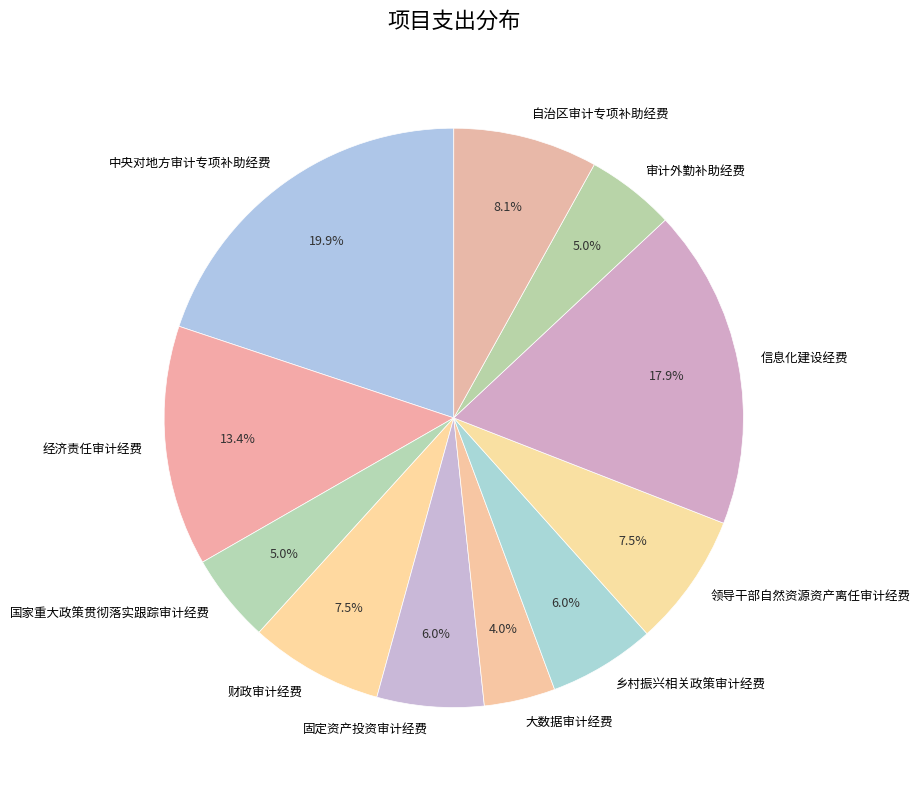

Does 财政审计经费 represent more than half of the total?

No